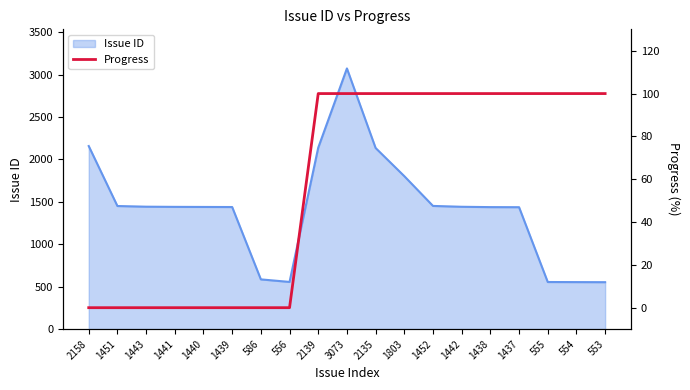

Is it true that the value at 1437 is 141?

False